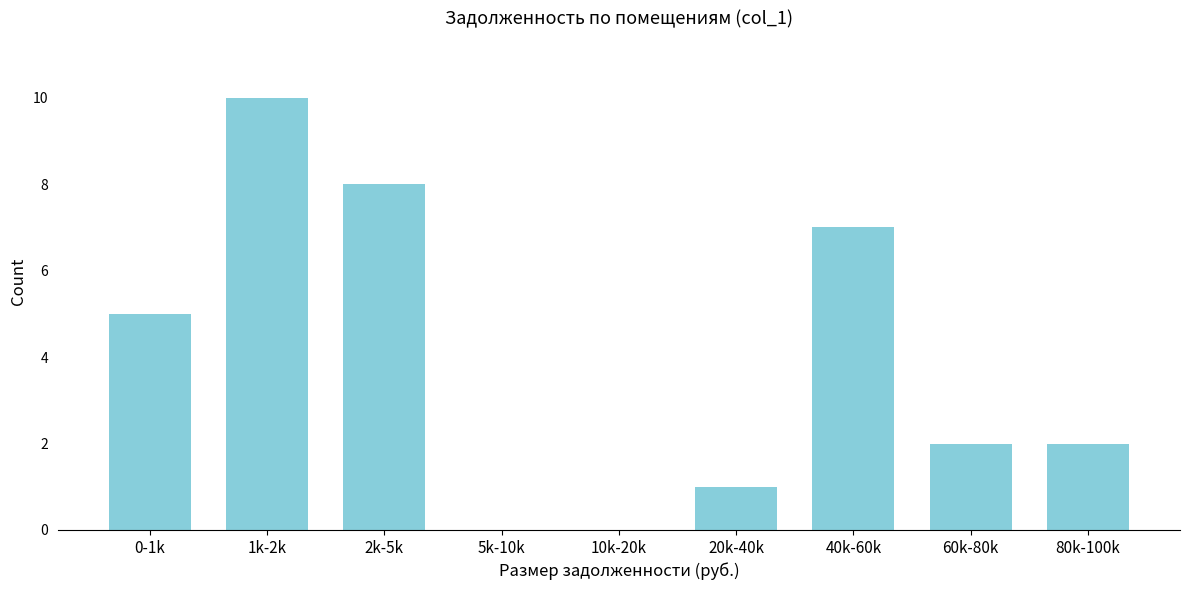

Reading left to right, extract all data points from this chart.

0-1k=5	1k-2k=10	2k-5k=8	5k-10k=0	10k-20k=0	20k-40k=1	40k-60k=7	60k-80k=2	80k-100k=2